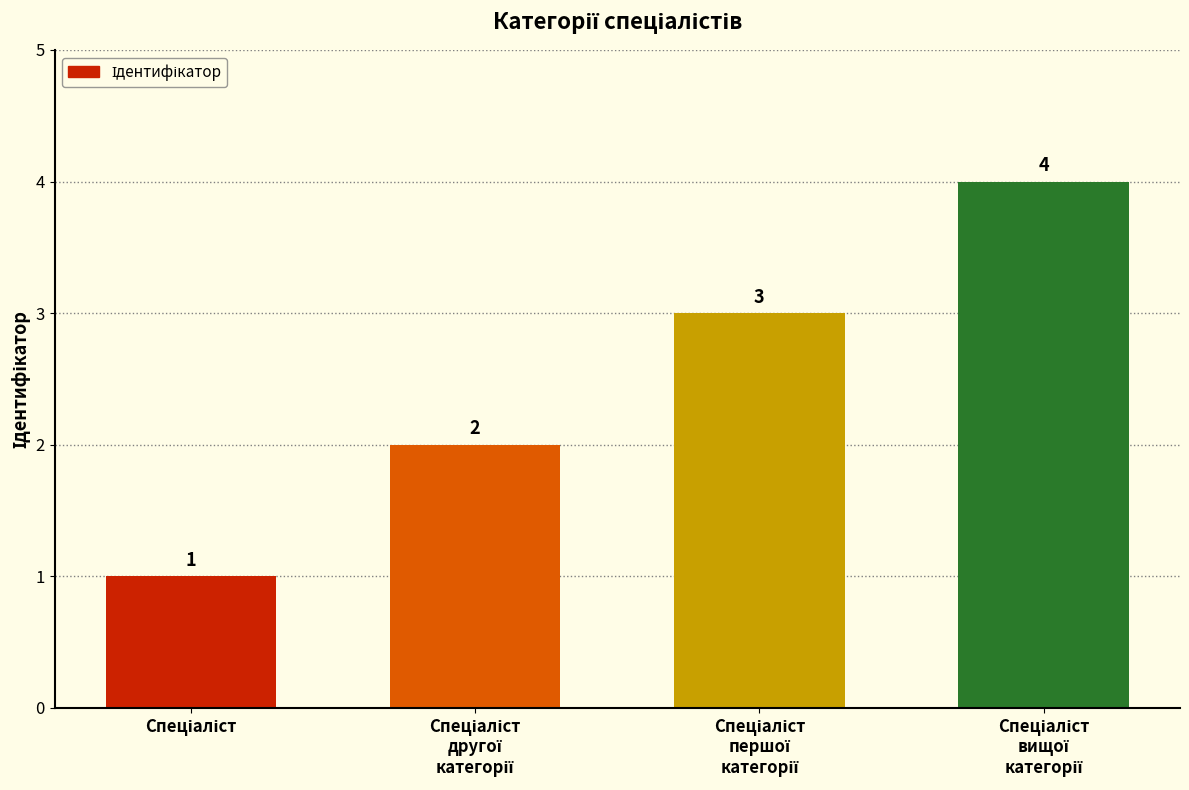

Count the values in the range 2 to 4.

3